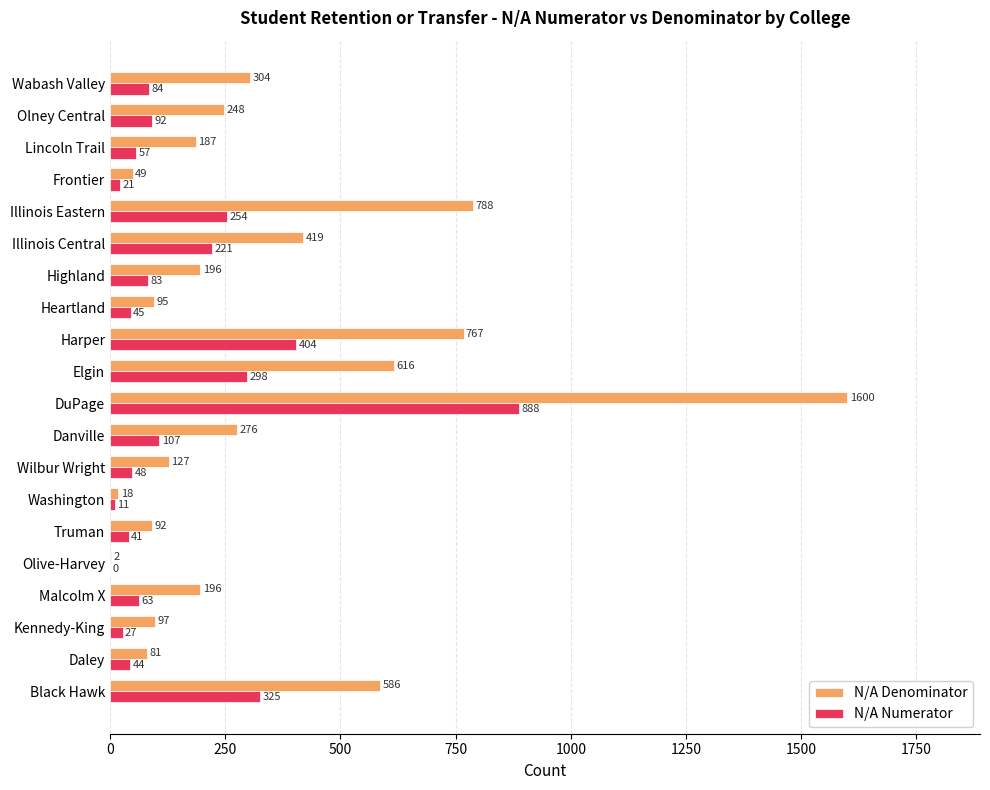

Read the N/A Denominator value at Heartland.

95